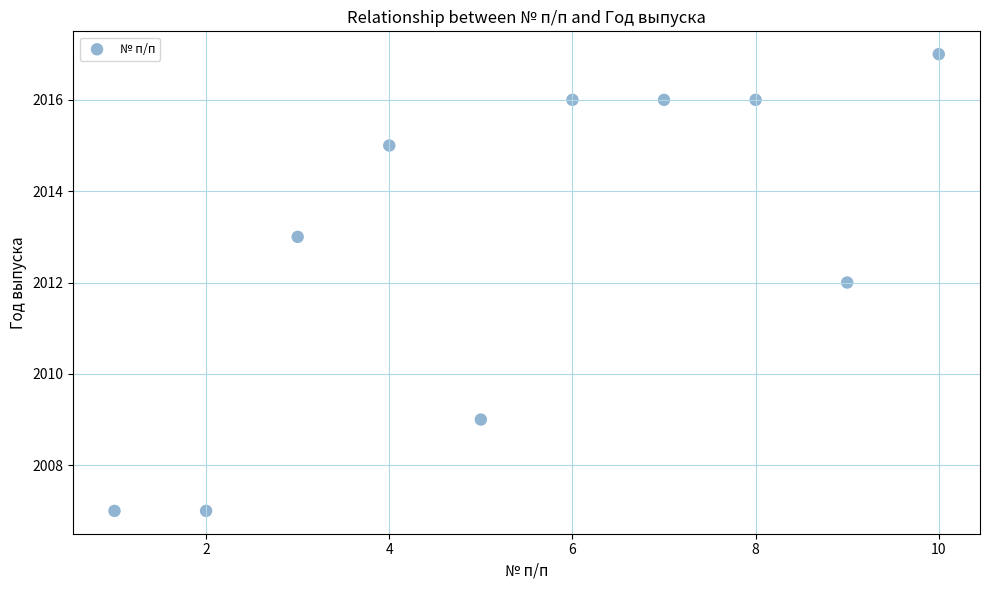

What is the range of Y values (max minus min)?

10